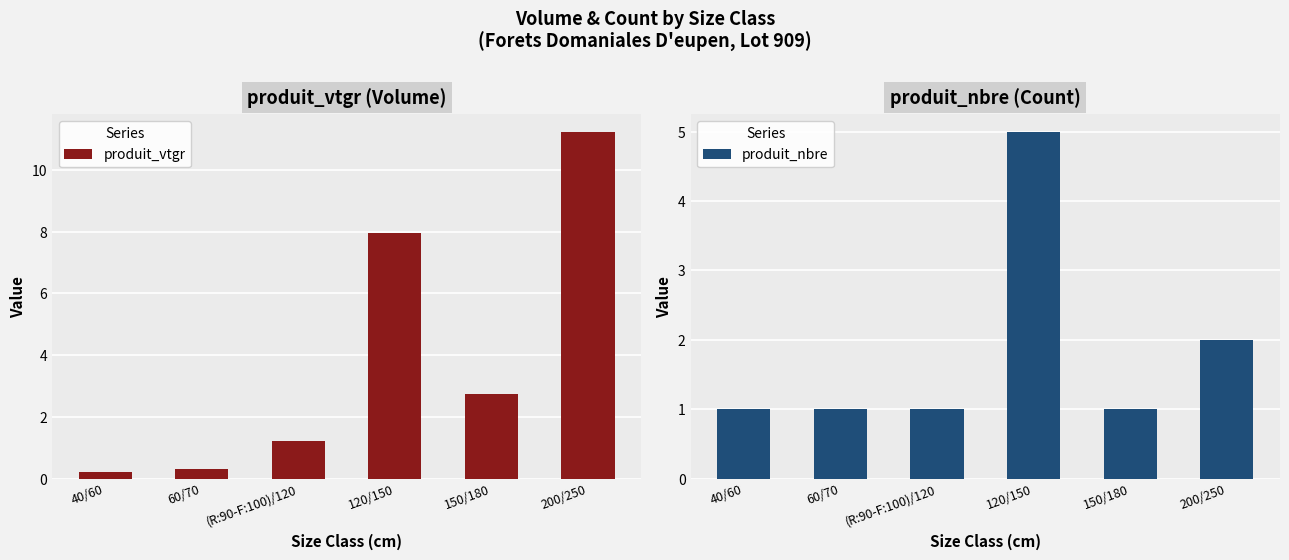

How many bars are there in each group?

2